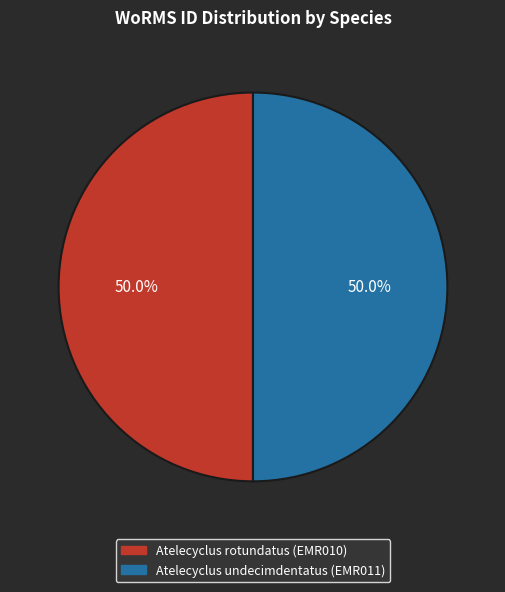

To the nearest percent, what is the average slice percentage?

50%